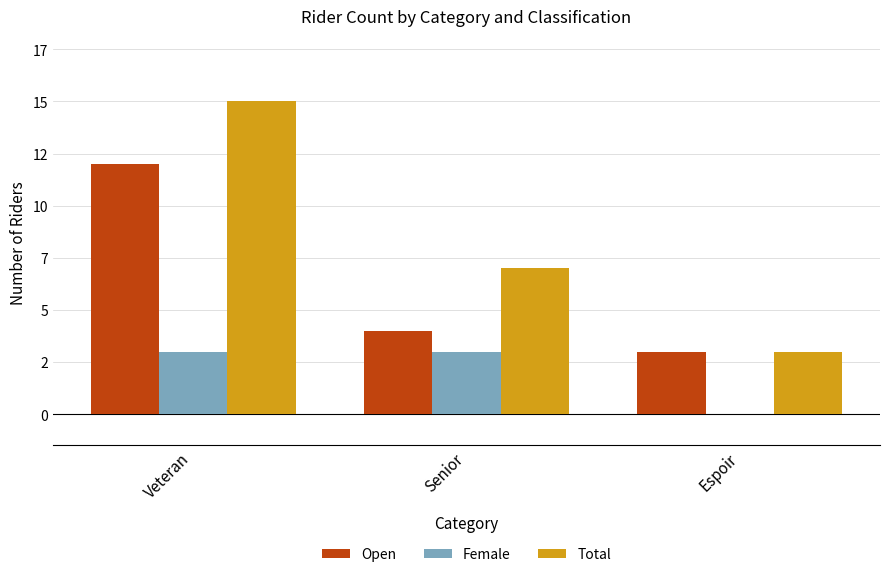

At which category is the sum across all series the highest?

Veteran